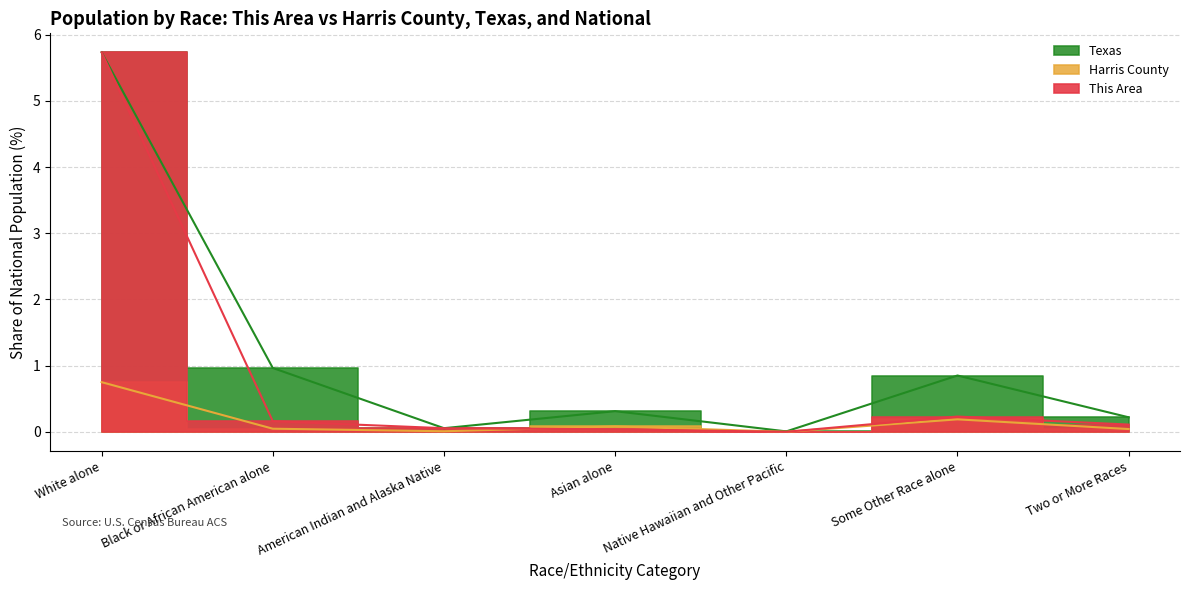

Which series has the widest spread of values?

This Area